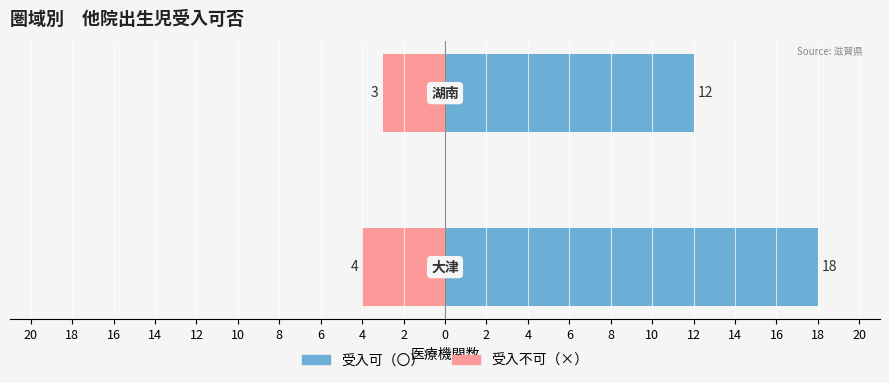

What is the average value of the 受入可（〇） series?

15